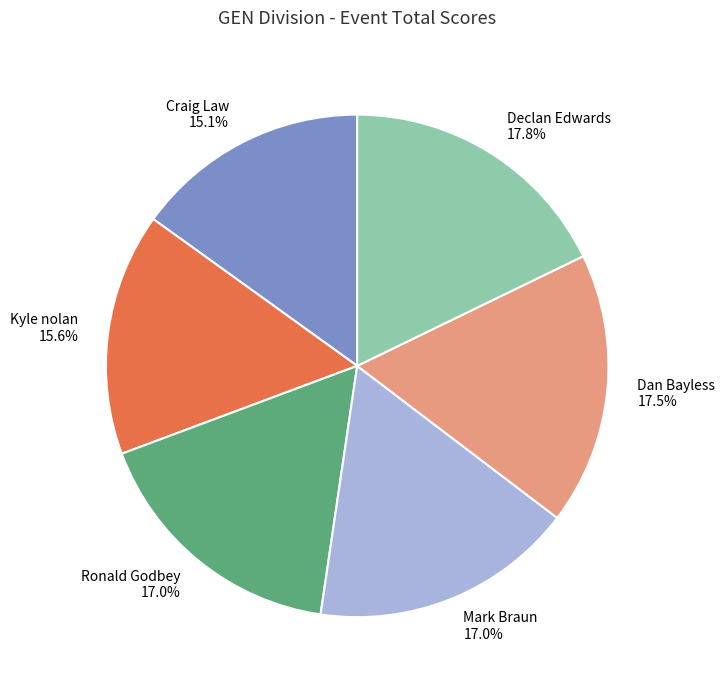

What is the ratio of the value at Craig Law 15.1% to the value at Dan Bayless 17.5%?

0.9